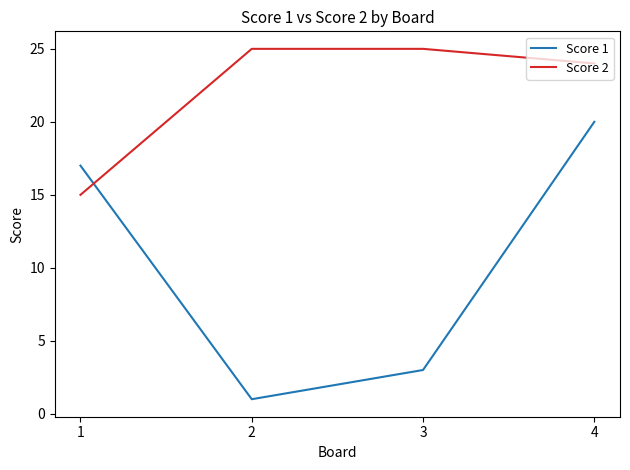

What is the difference between the Score 2 values at 1 and 2?

10